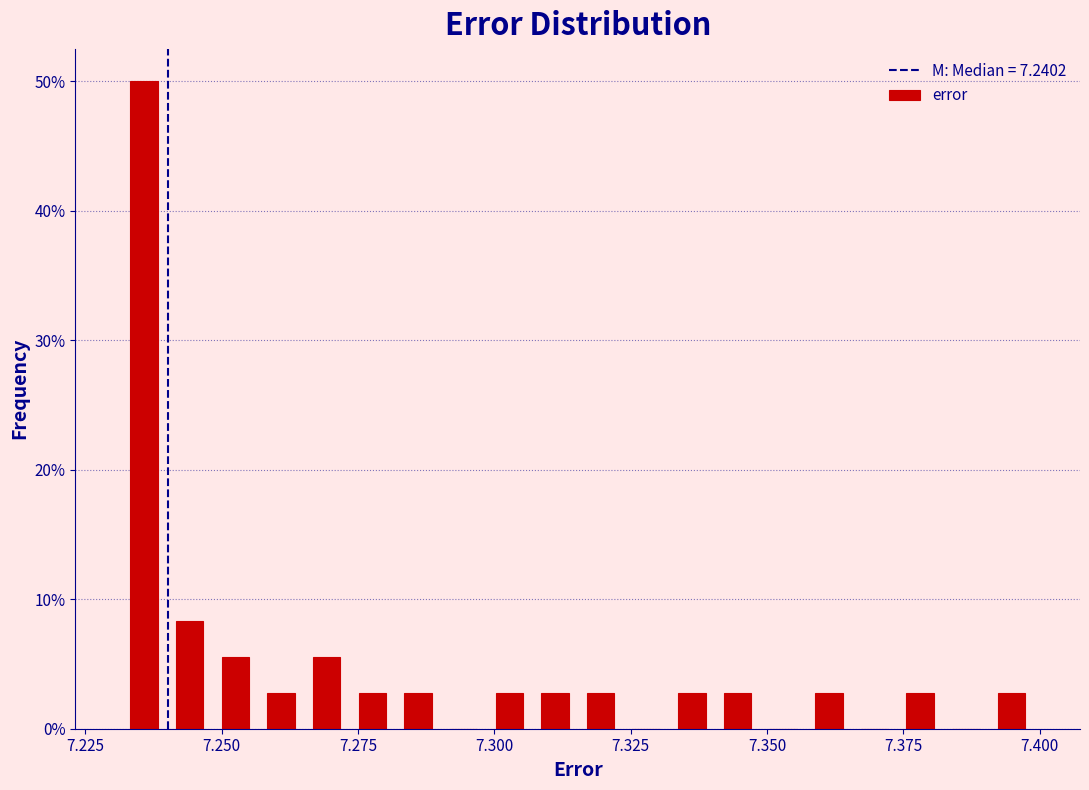

Around what value on the x-axis is the tallest bar? Give the approximate position of its centre, as read against the axis.

7.235